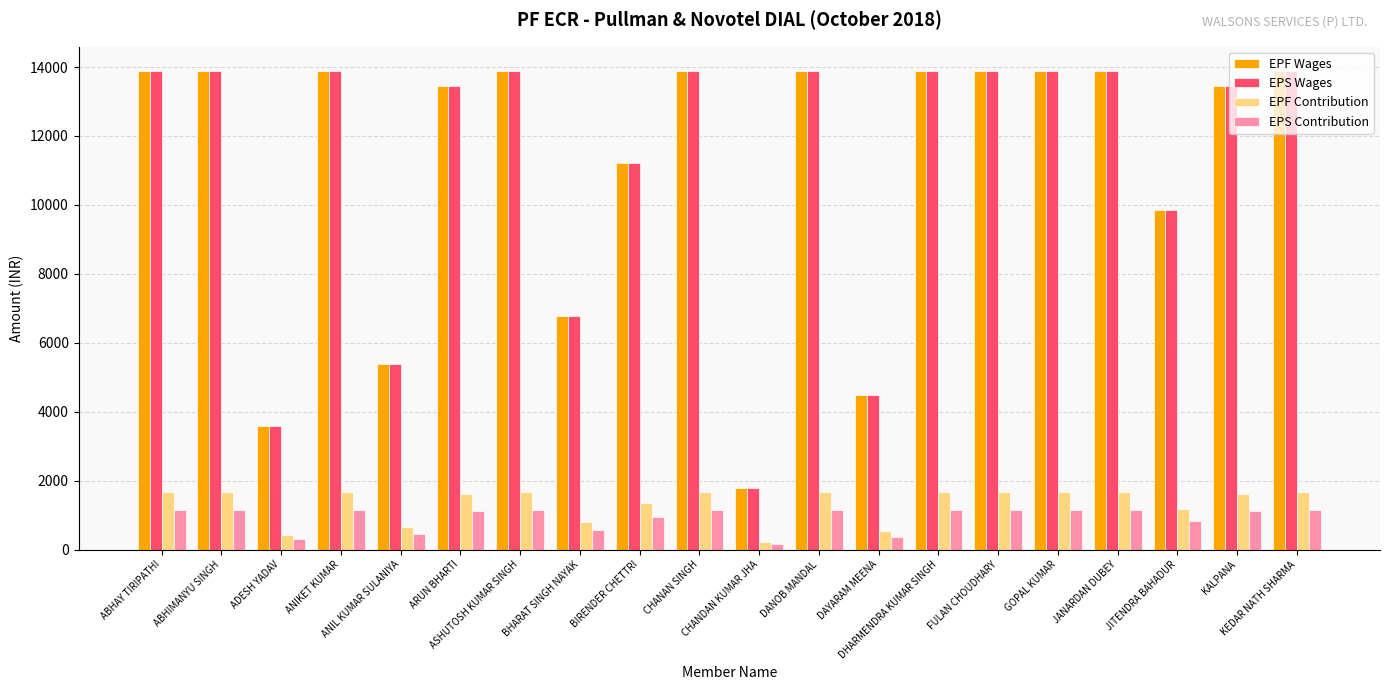

What is the label of the 7th bar from the right?

DHARMENDRA KUMAR SINGH